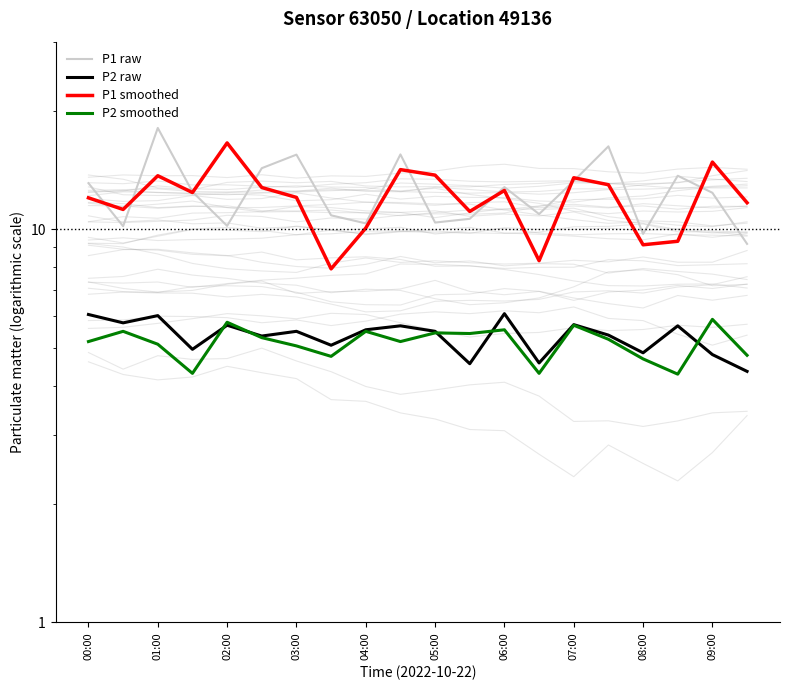

Count the number of data series in this chart.

4